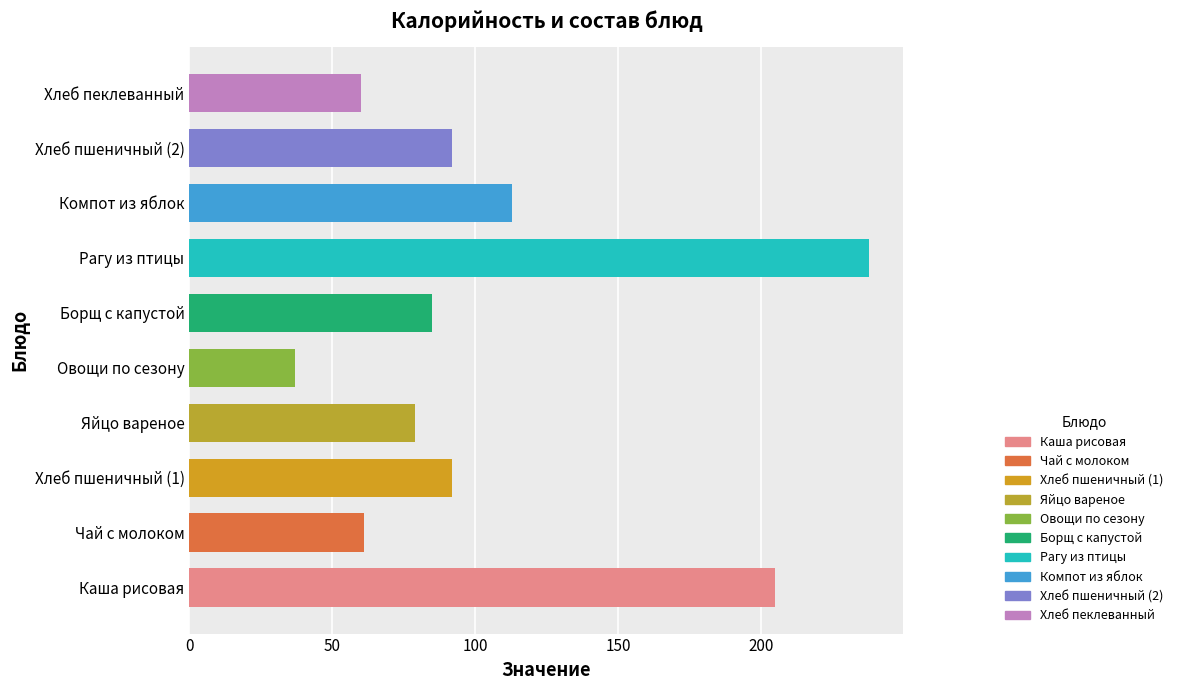

How many values are below 92?

5